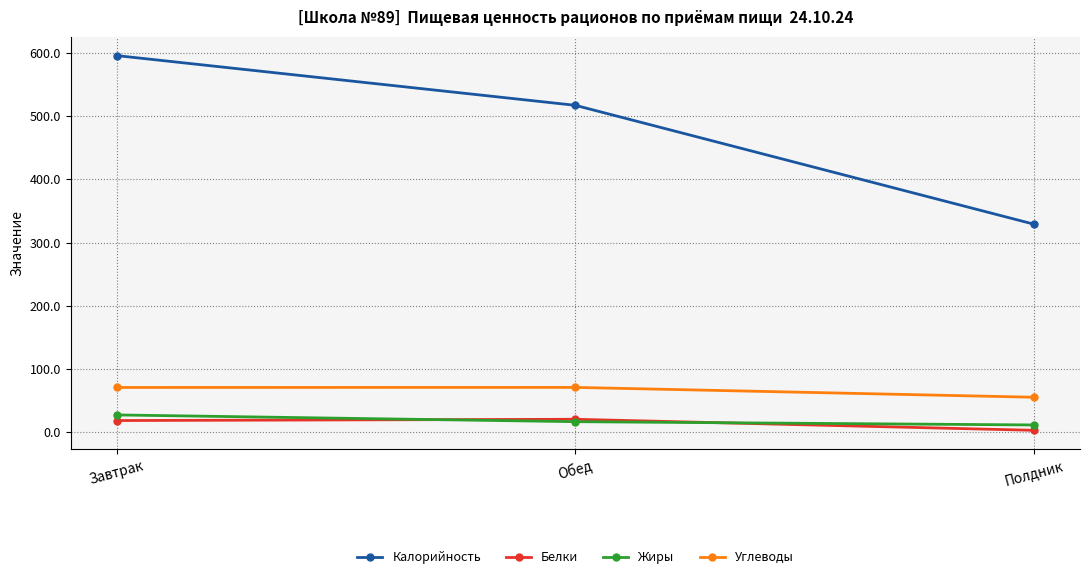

What position from the right is Завтрак?

3